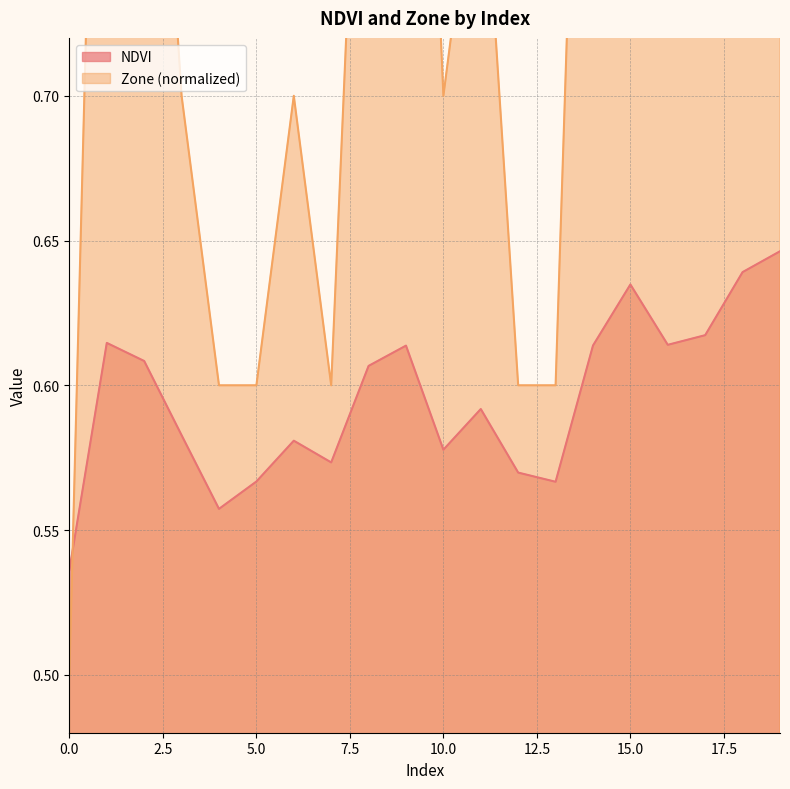

Is the value of Zone at 3 greater than the value of NDVI at 2?

Yes